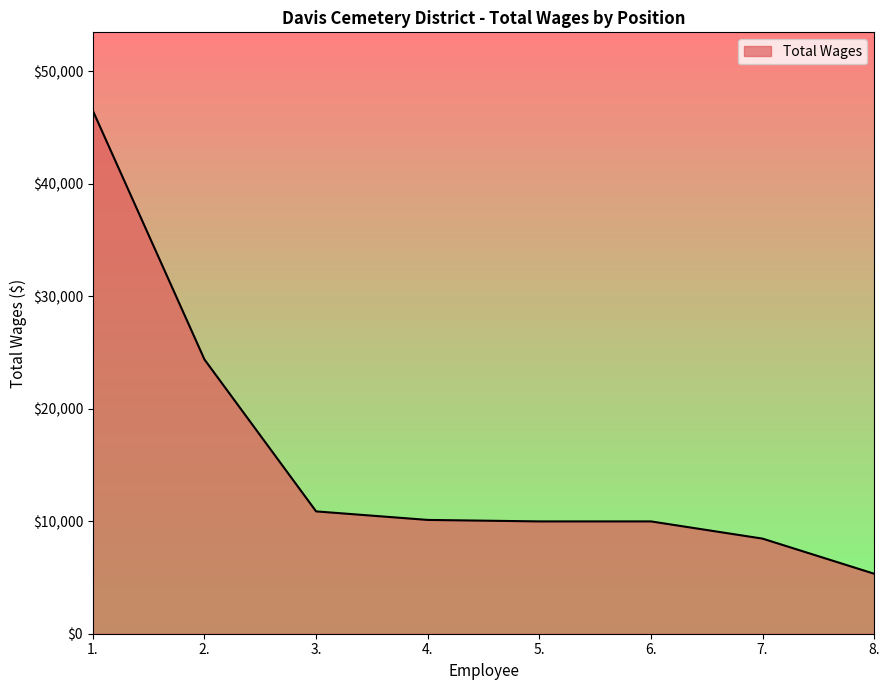

What is the maximum value shown in the chart?

46490